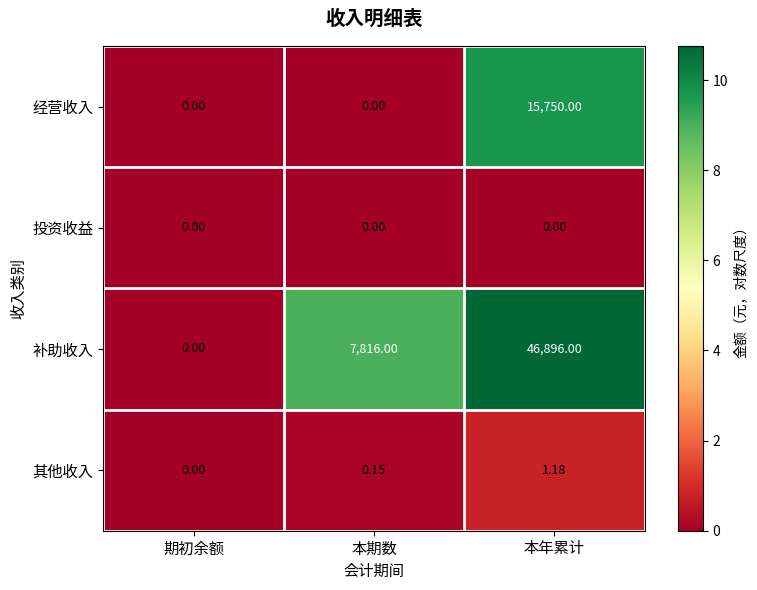

Where is 补助收入 nearest to the value 23448?

本期数